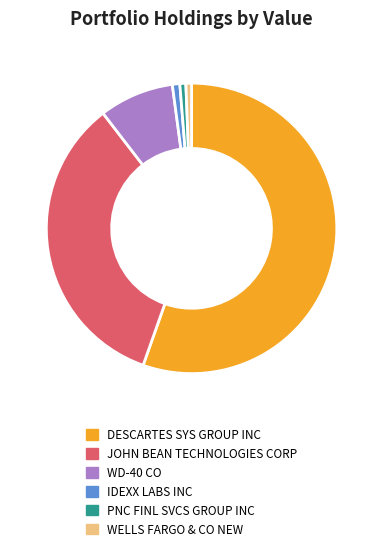

Which slice represents more than half of the pie?

DESCARTES SYS GROUP INC